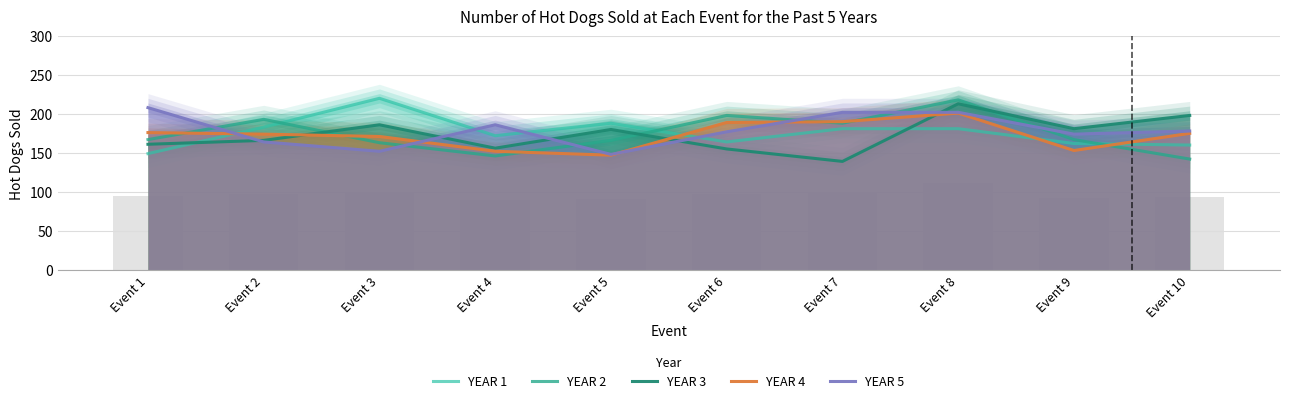

Reading left to right, list all the values displayed in this chart.

YEAR 1: 149	183	220	172	188	164	181	181	162	160
YEAR 2: 167	193	163	146	166	198	188	218	167	142
YEAR 3: 161	166	186	156	180	155	139	213	181	198
YEAR 4: 176	174	171	152	147	189	190	201	153	175
YEAR 5: 208	164	152	186	148	177	202	202	174	178